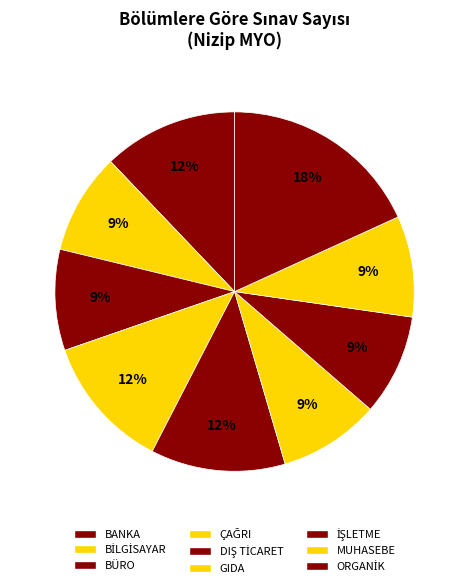

Is there a majority slice in this chart?

No